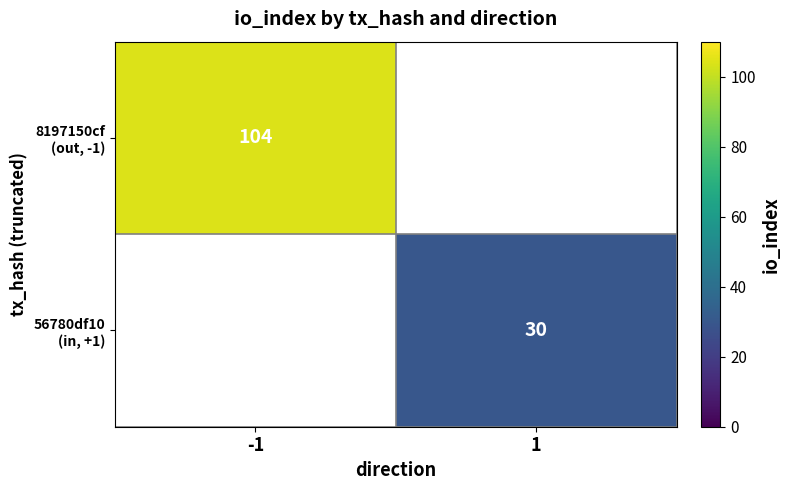

True or false: 8197150cf (out, -1) has a value of 0 at 1.

True